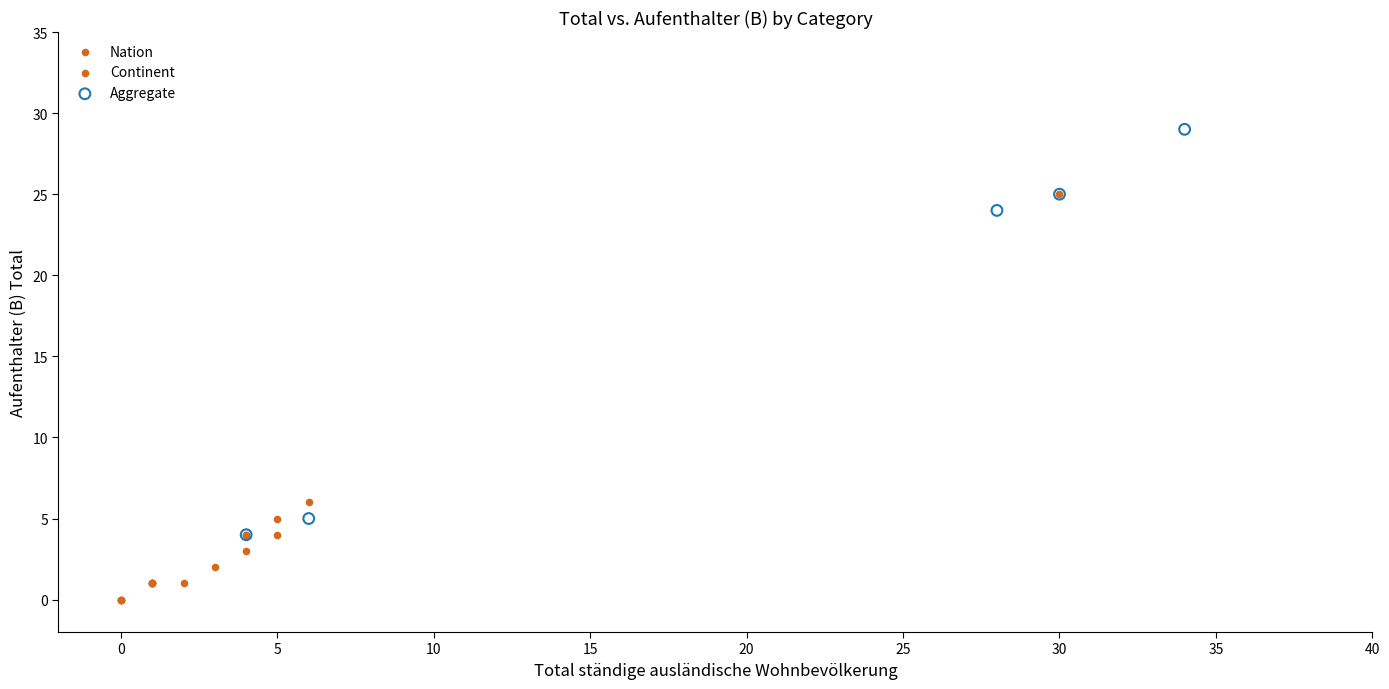

Which series reaches the maximum Y coordinate?

Aggregate